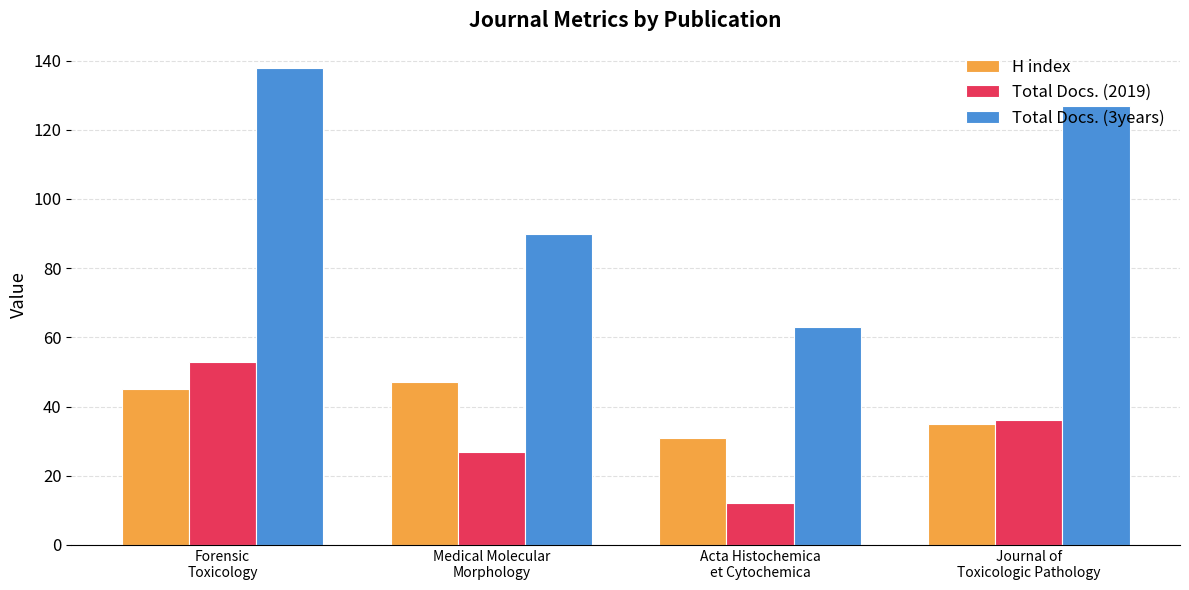

True or false: Total Docs. (3years) has a value of 244 at Forensic
Toxicology.

False